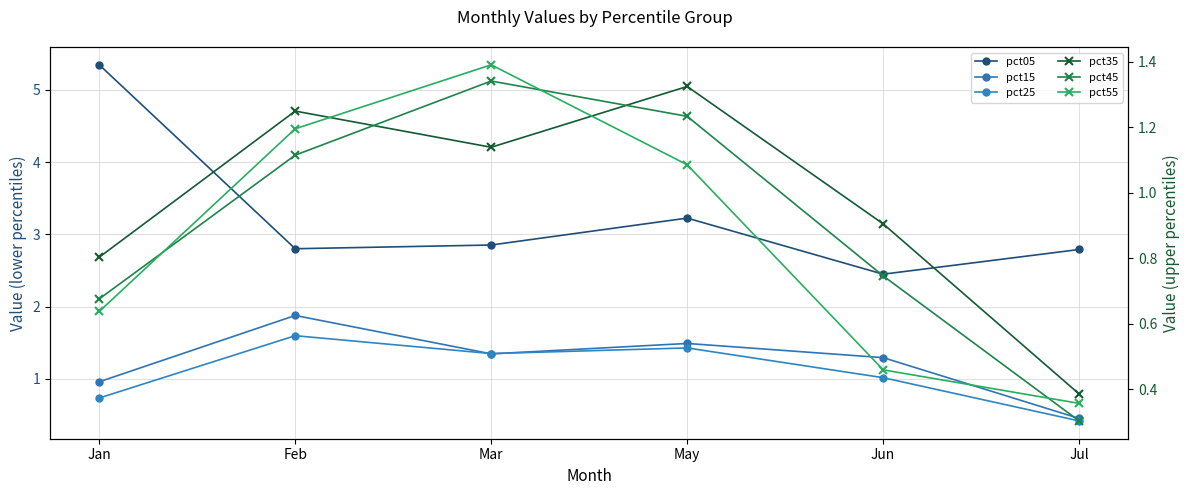

What are all the series names shown in the legend?

pct05, pct15, pct25, pct35, pct45, pct55